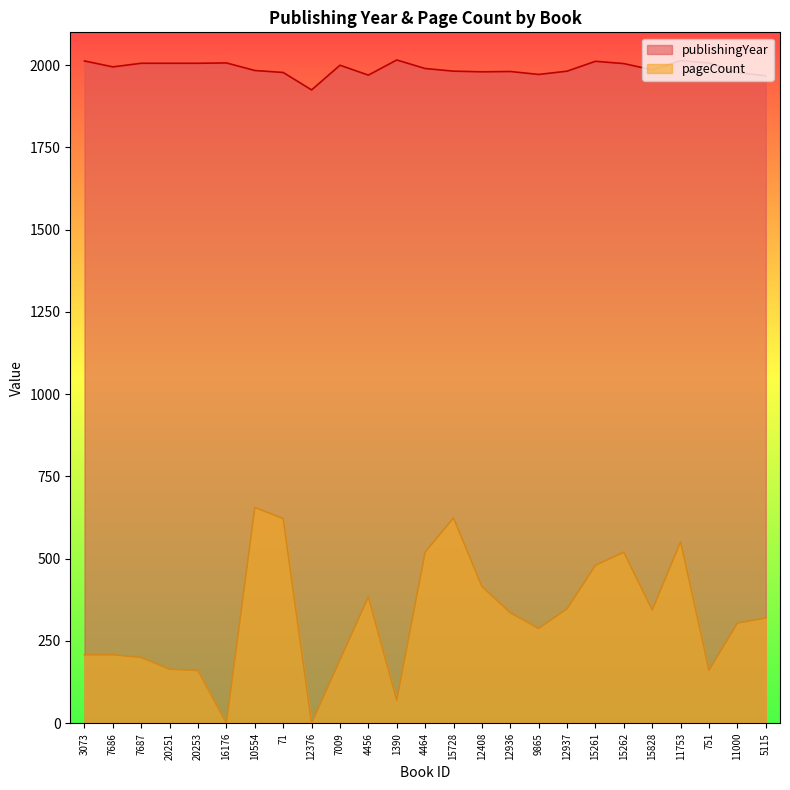

How many lines are shown in the chart?

2